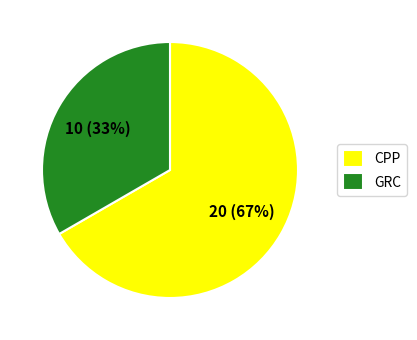

To the nearest percent, what percentage of the pie is GRC?

33%